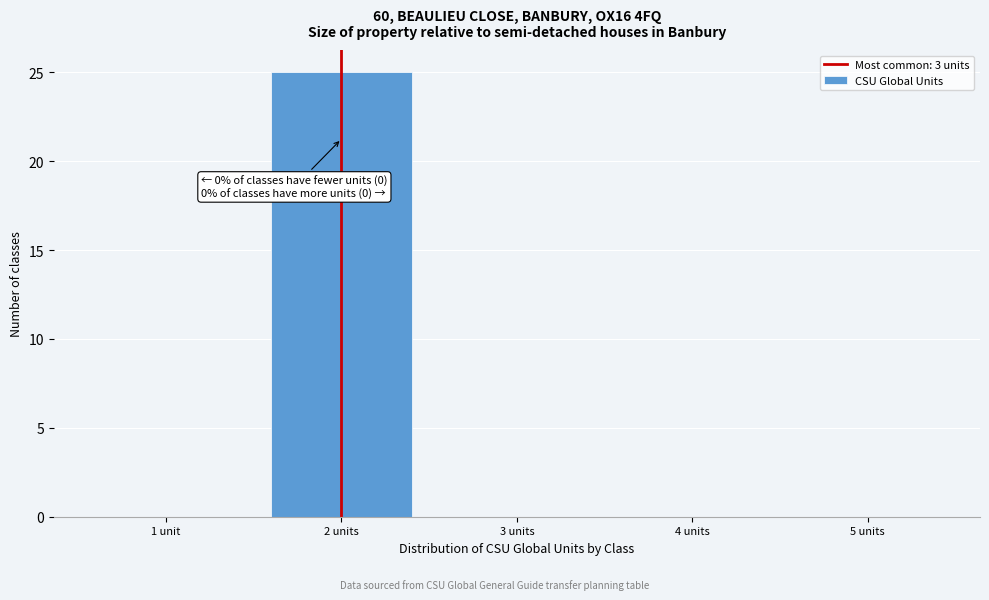

Reading right to left, transcribe all the data shown in this chart.

5 units=0	4 units=0	3 units=0	2 units=25	1 unit=0